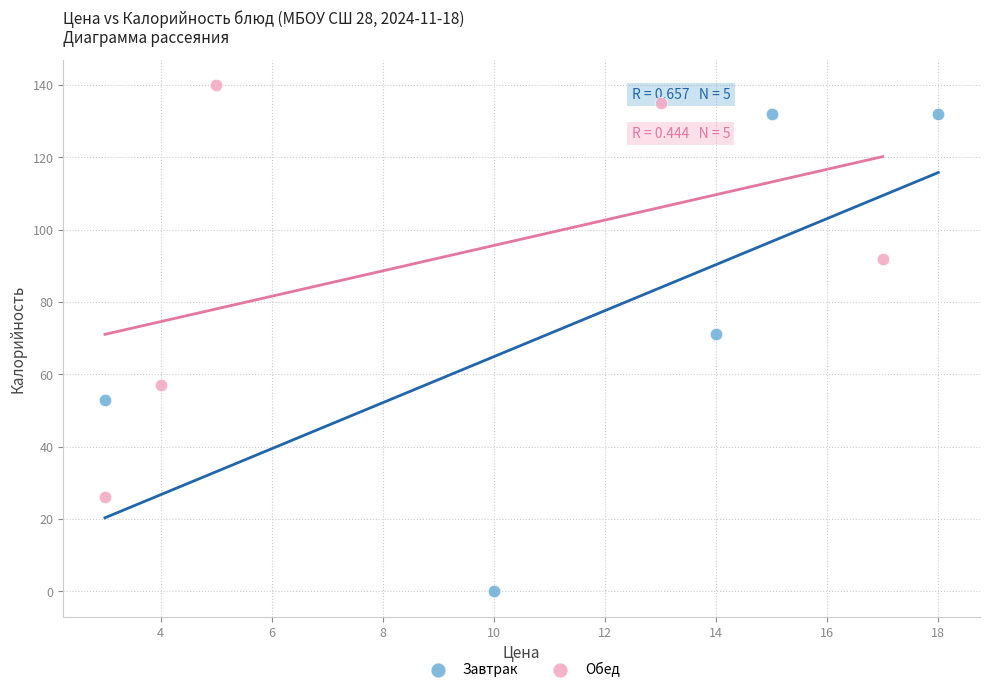

Which series has the widest spread of Y values?

Завтрак